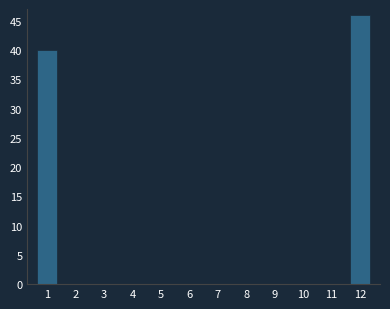

Reading left to right, what are all the values shown in this chart?

1=40	2=0	3=0	4=0	5=0	6=0	7=0	8=0	9=0	10=0	11=0	12=46